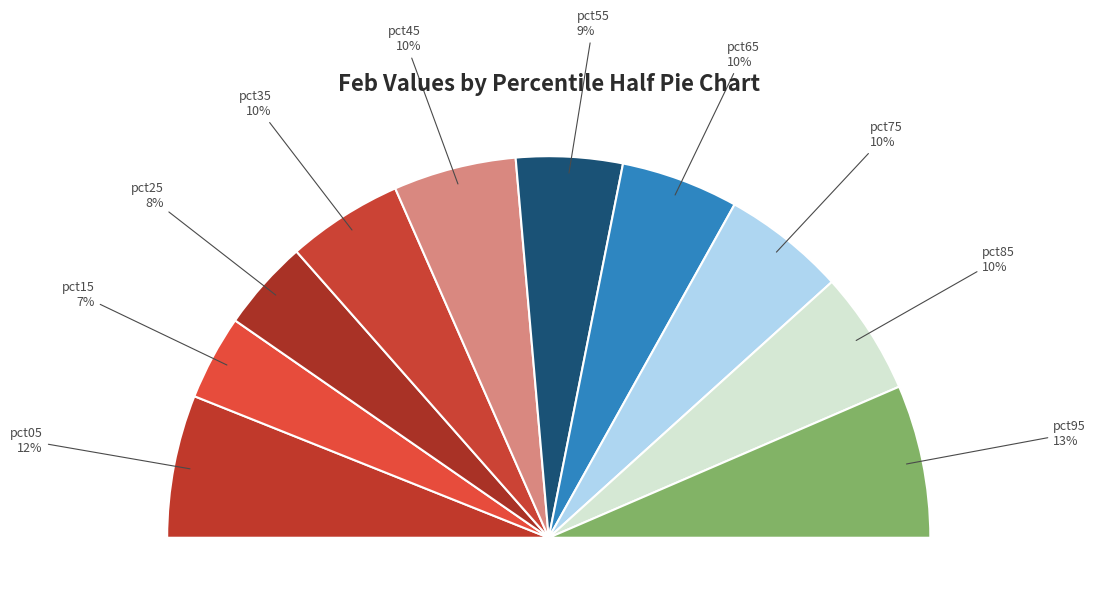

Does any single category account for the majority?

No